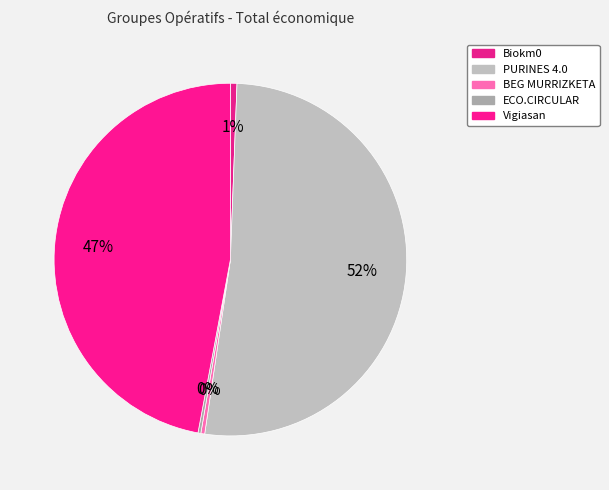

Does any single category account for the majority?

Yes